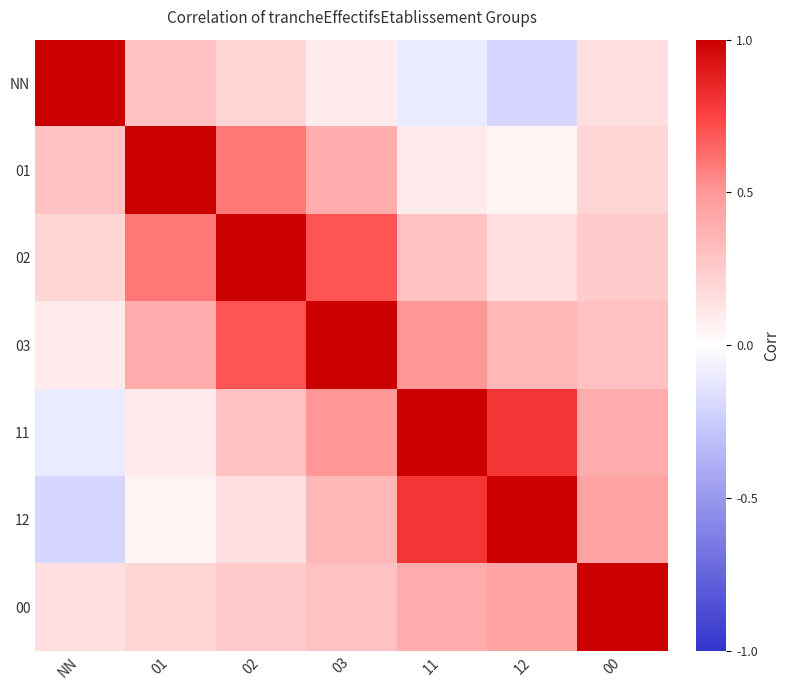

What is the minimum value shown in the chart?

-0.2